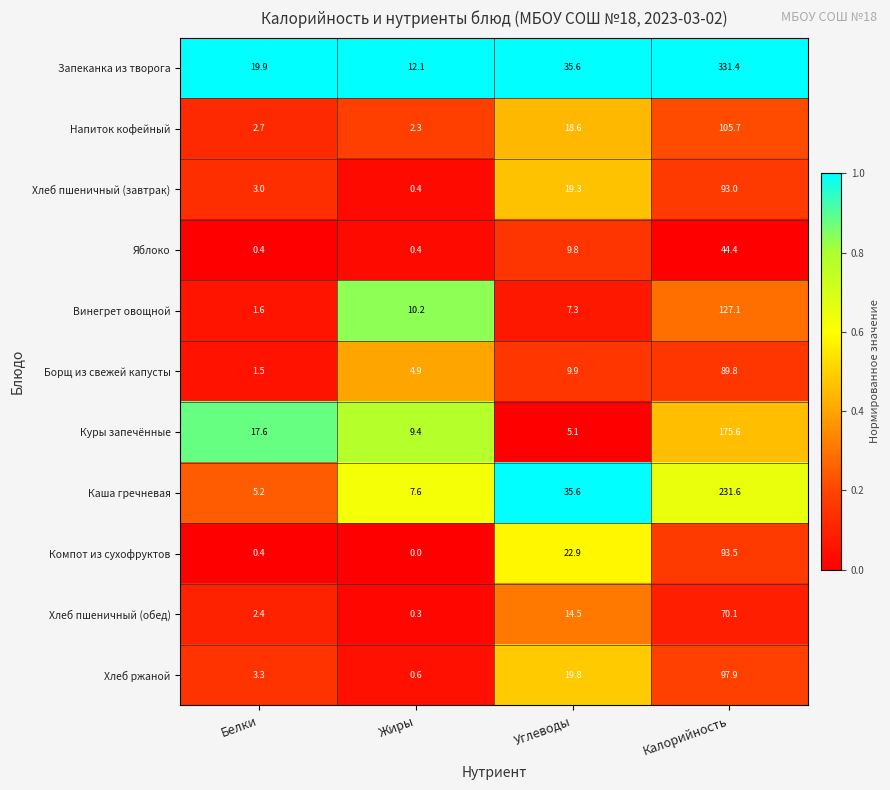

What is the difference between the second highest and second lowest values in the Яблоко series?

9.4